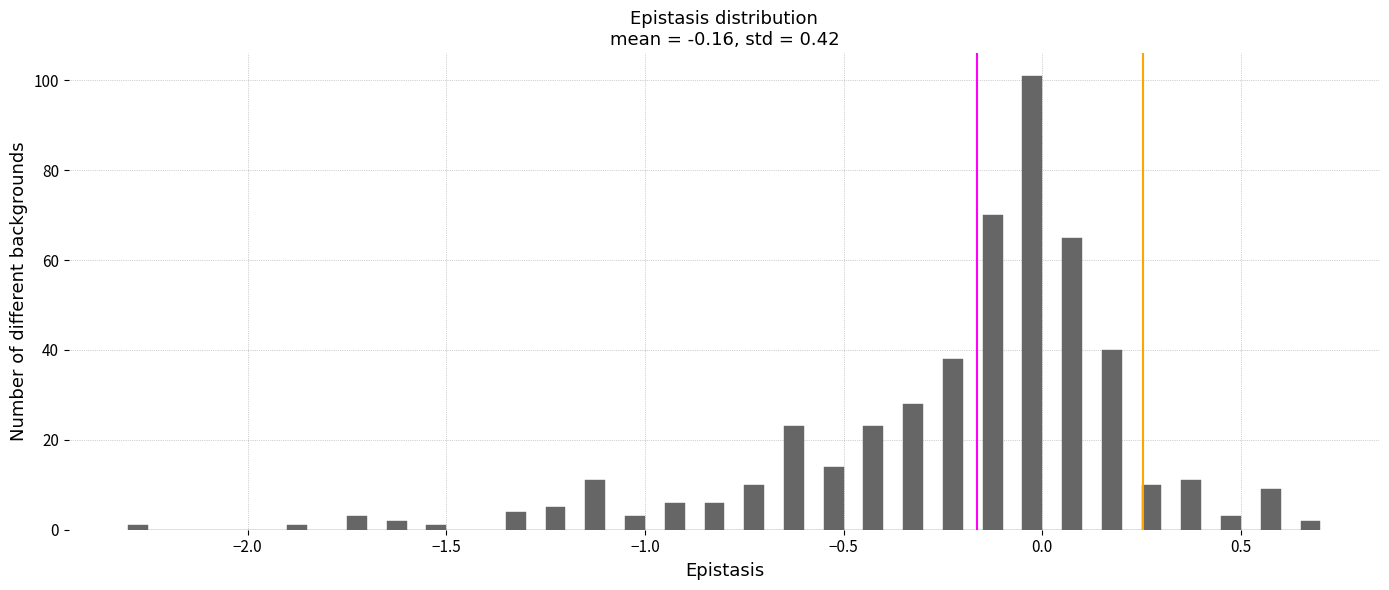

Read against the x-axis, roughly where is the centre of the tallest bar?

0.00